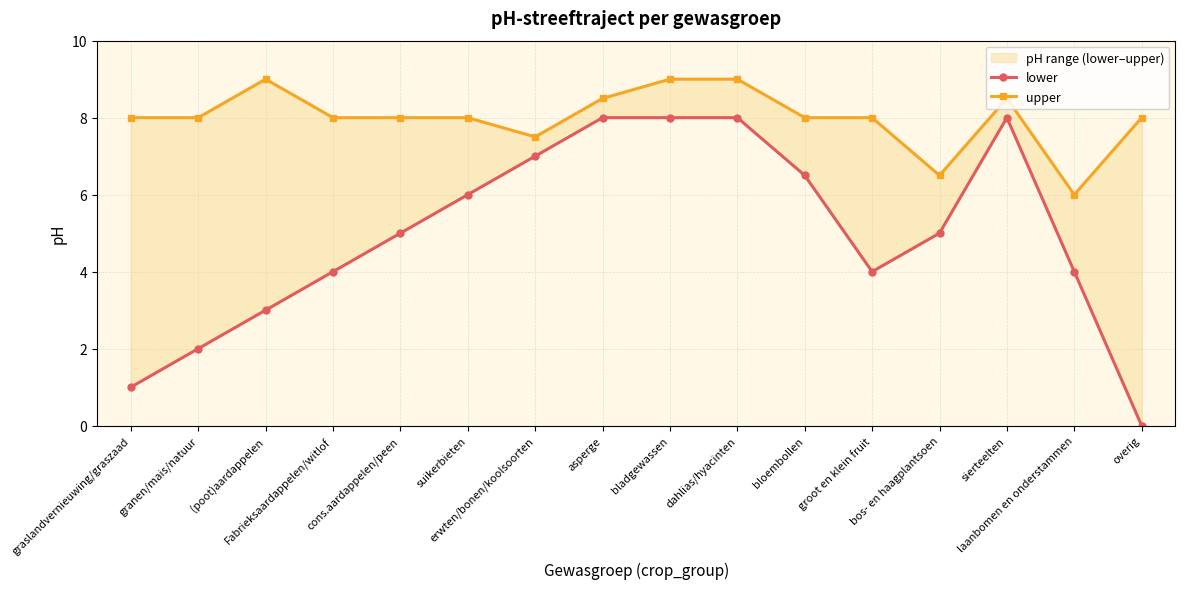

What is the label of the 5th point from the right?

groot en klein fruit